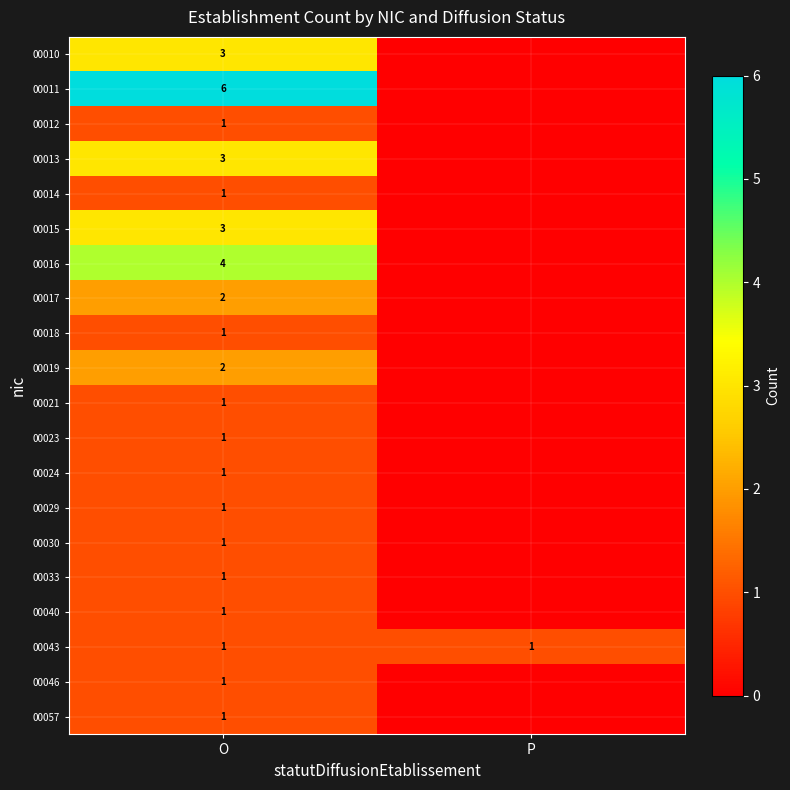

What is the total value across all series at O?

36